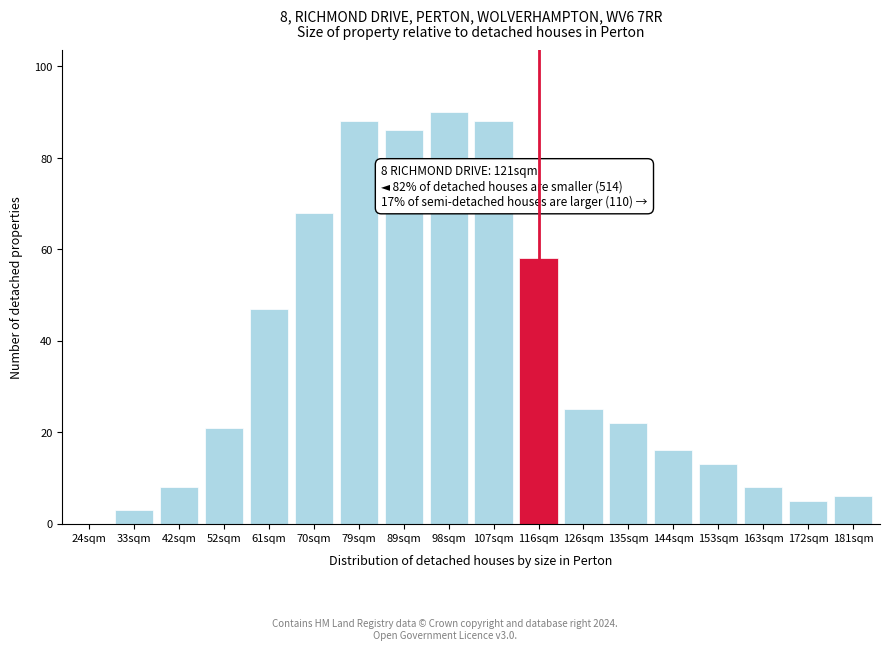

Reading right to left, what are all the values shown in this chart?

181sqm=6	172sqm=5	163sqm=8	153sqm=13	144sqm=16	135sqm=22	126sqm=25	116sqm=58	107sqm=88	98sqm=90	89sqm=86	79sqm=88	70sqm=68	61sqm=47	52sqm=21	42sqm=8	33sqm=3	24sqm=0